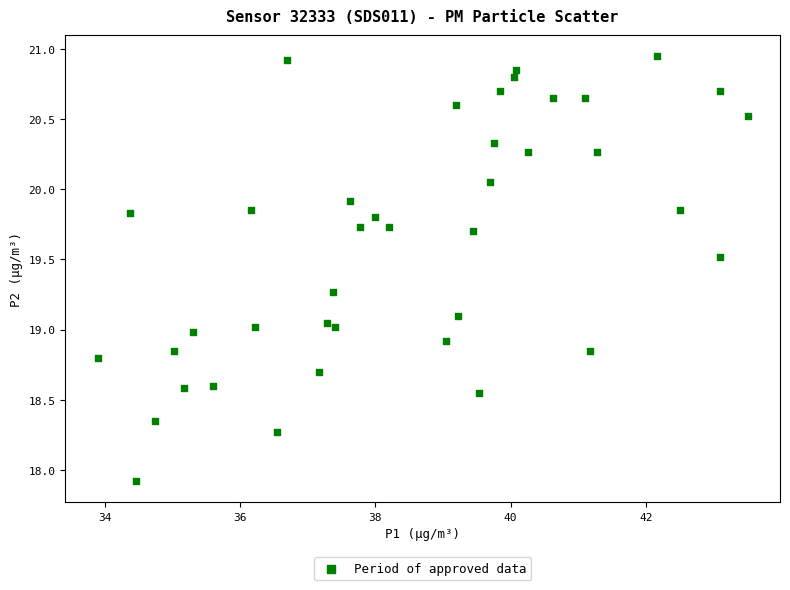

What is the range of Y values (max minus min)?

3.0